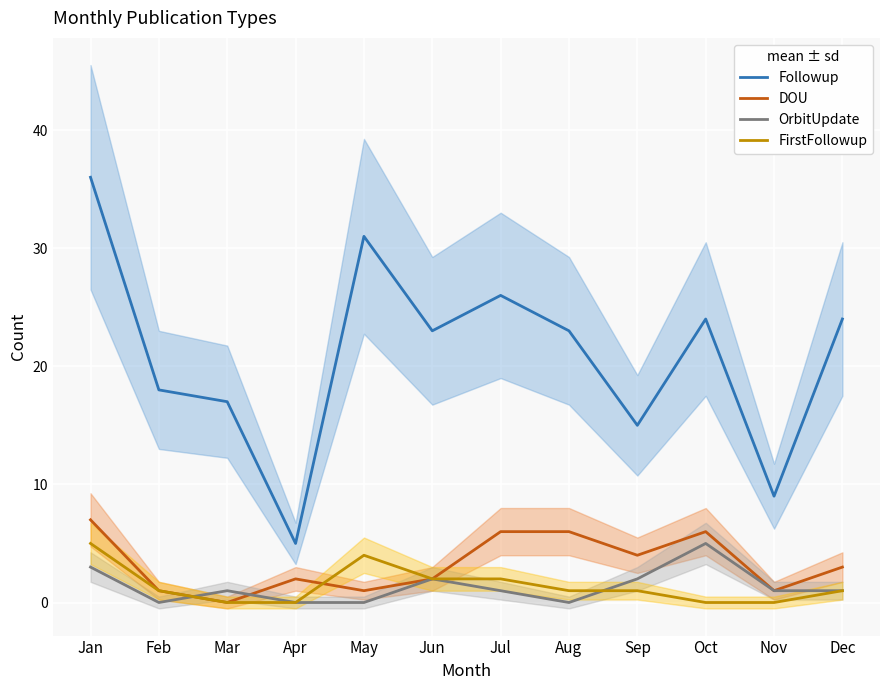

What is the total value across all series at Apr?

7